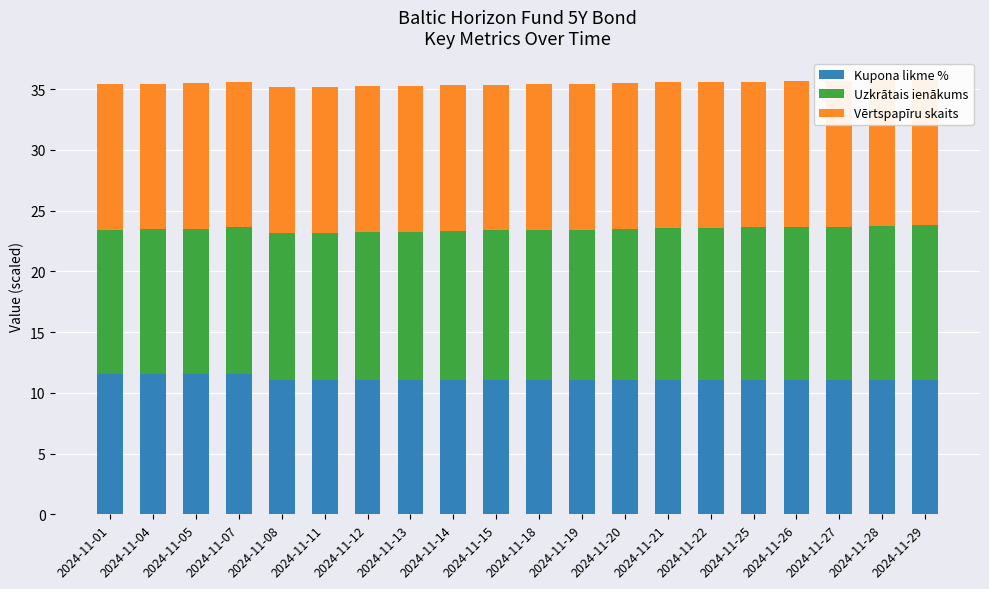

How many groups of bars are there?

20